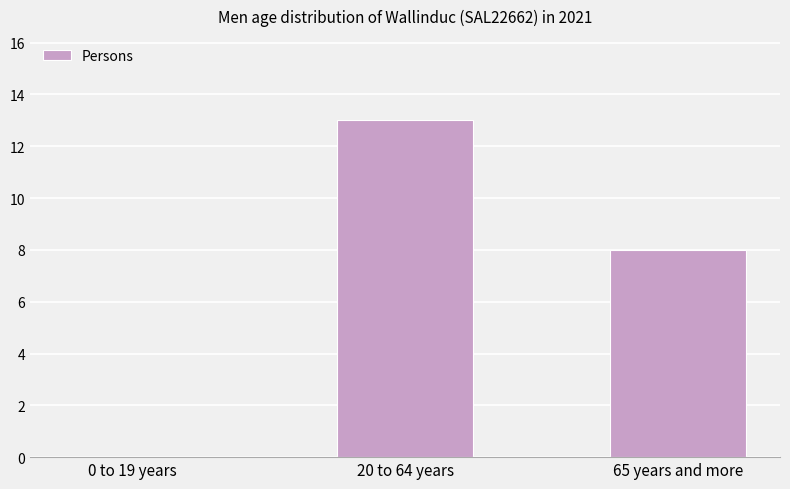

Between 0 to 19 years and 65 years and more, which is larger?

65 years and more